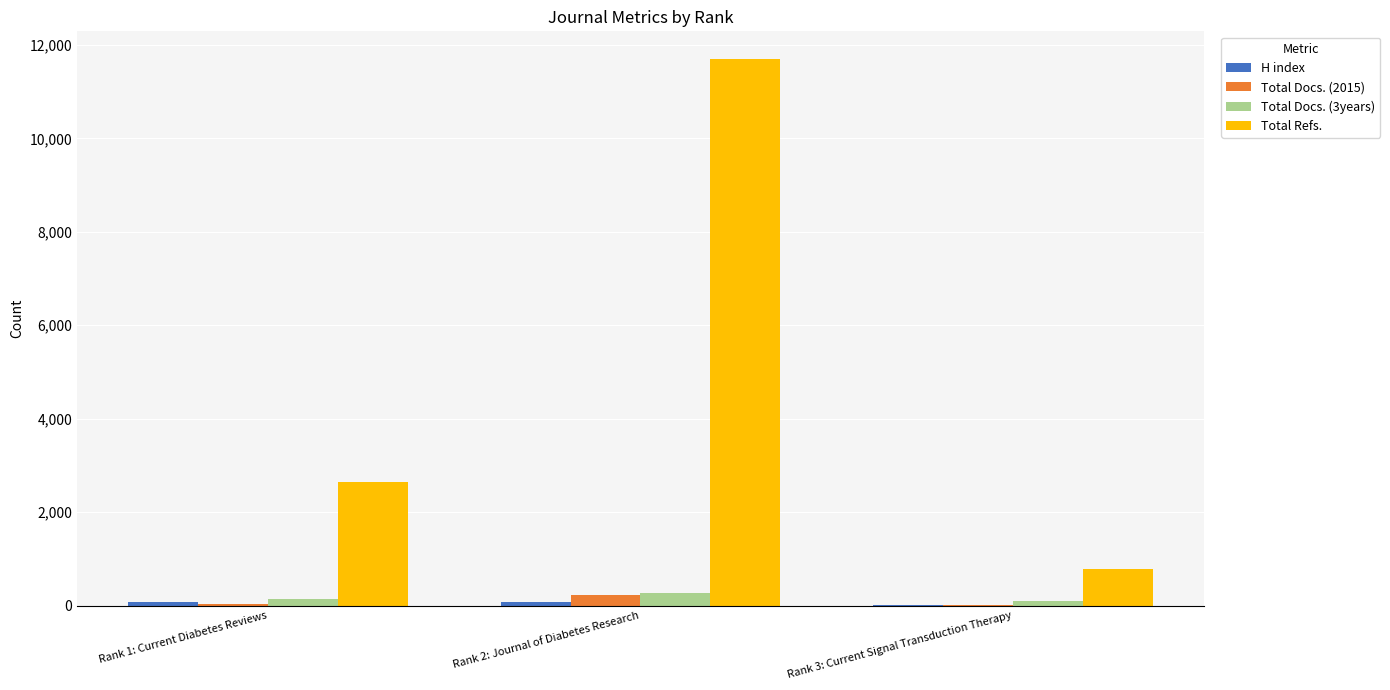

Which series has the largest total across all categories?

Total Refs.